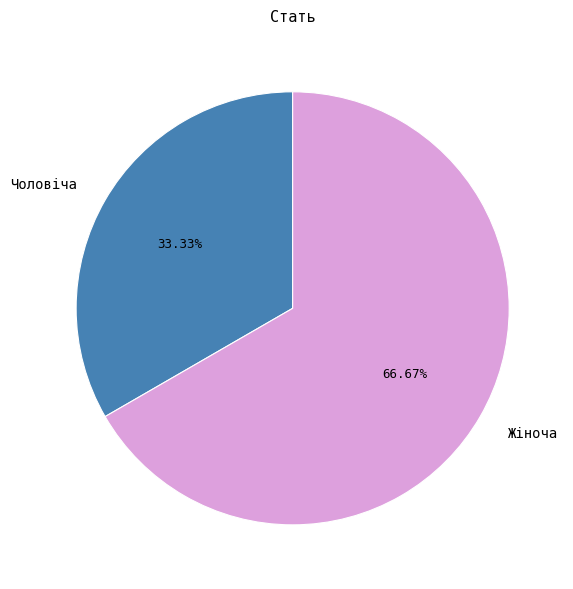

How many segments does this pie chart have?

2